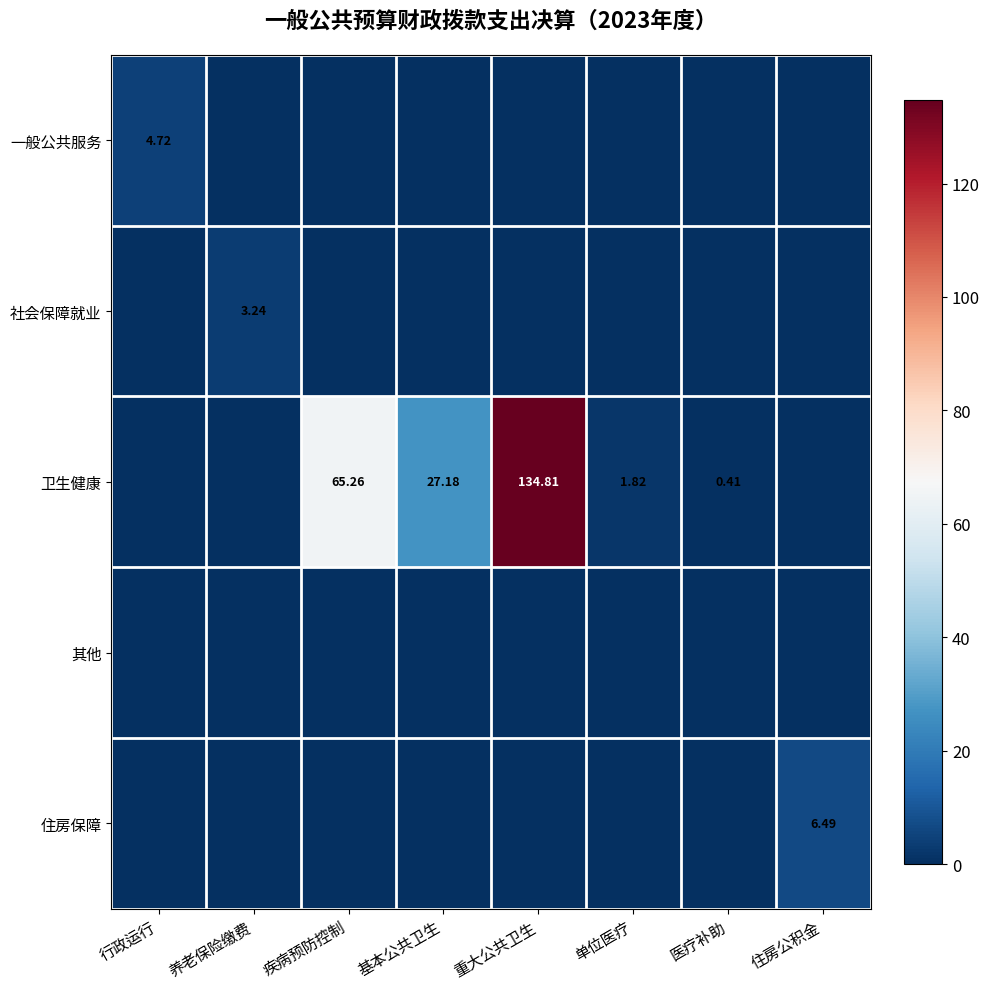

What is the difference between the highest and lowest values at 住房公积金?

6.5